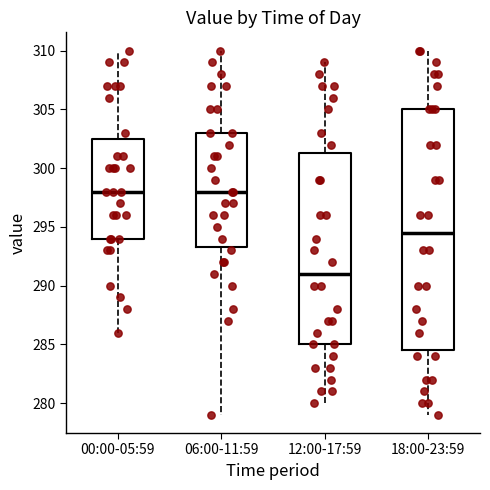

Reading left to right, transcribe this box plot: for each box, give where its median line is, the range the box spans, and where its two whiskers end, as read against the y-axis. The values are not printed on the chart, so give them approximately, as read against the axis.

00:00-05:59: median 298.0, box 294.0 to 302.5, whiskers 286.0 to 310.0
06:00-11:59: median 298.0, box 293.5 to 303.0, whiskers 279.0 to 310.0
12:00-17:59: median 291.0, box 285.0 to 301.5, whiskers 280.0 to 309.0
18:00-23:59: median 294.5, box 284.5 to 305.0, whiskers 279.0 to 310.0